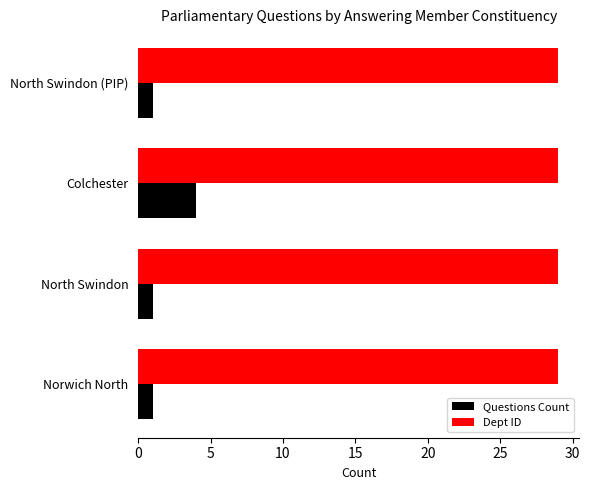

What is the approximate value of Questions Count at Colchester?

4